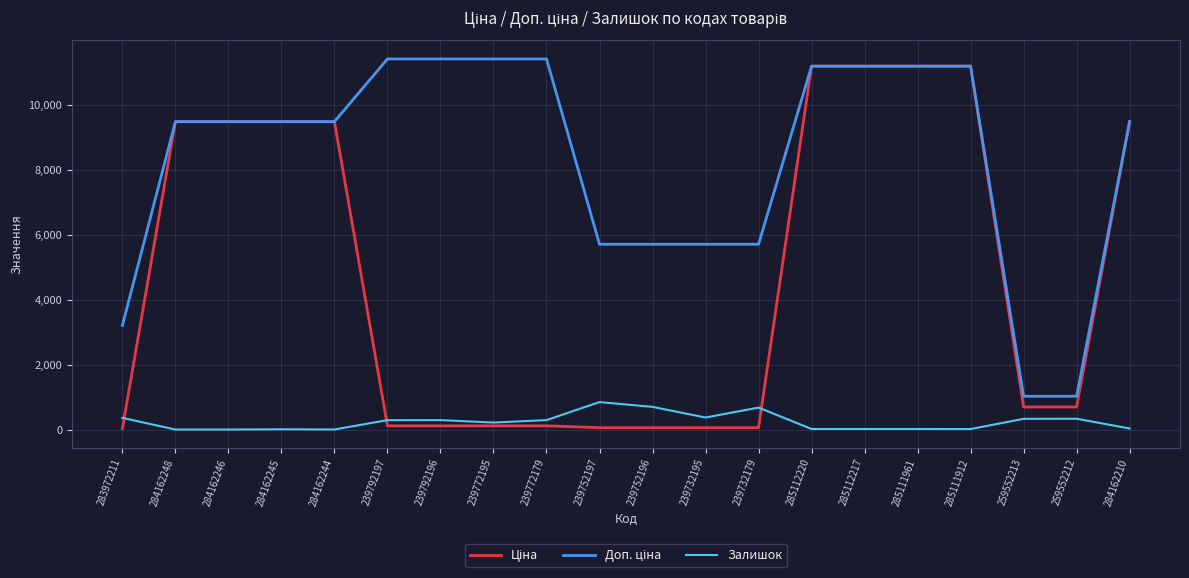

What is the total value across all series at 284162246?

18960.1